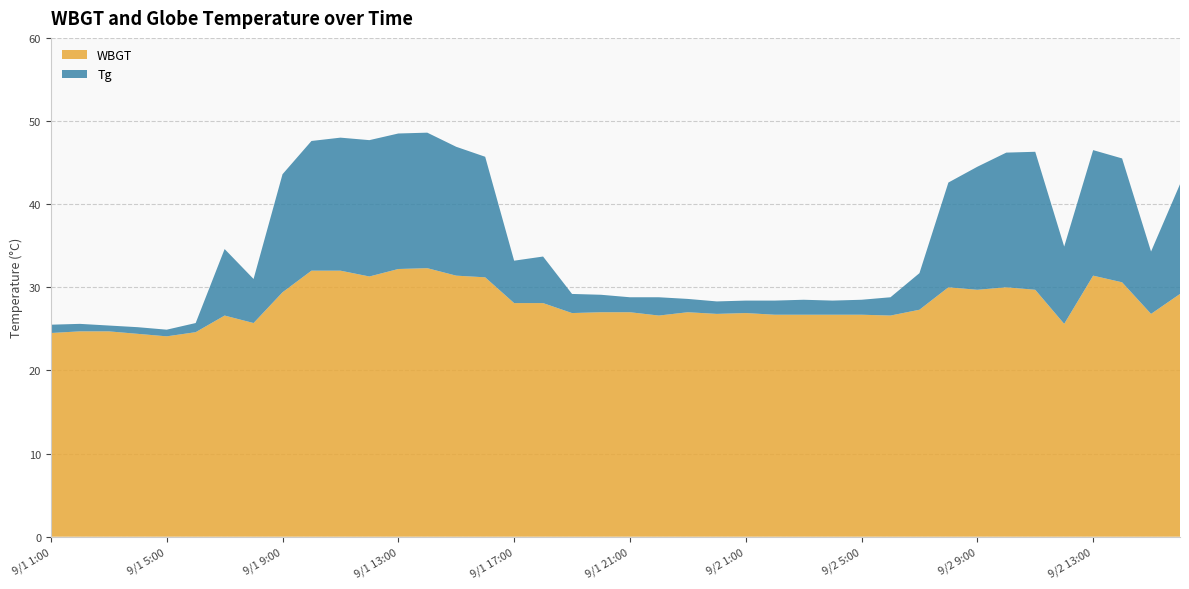

Reading left to right, transcribe all the data shown in this chart.

WBGT: 9/1 1:00=24.5	9/1 2:00=24.7	9/1 3:00=24.7	9/1 4:00=24.4	9/1 5:00=24.1	9/1 6:00=24.6	9/1 7:00=26.6	9/1 8:00=25.7	9/1 9:00=29.4	9/1 10:00=32.0	9/1 11:00=32.0	9/1 12:00=31.3	9/1 13:00=32.2	9/1 14:00=32.3	9/1 15:00=31.4	9/1 16:00=31.2	9/1 17:00=28.1	9/1 18:00=28.1	9/1 19:00=26.9	9/1 20:00=27.0	9/1 21:00=27.0	9/1 22:00=26.6	9/1 23:00=27.0	9/1 24:00=26.8	9/2 1:00=26.9	9/2 2:00=26.7	9/2 3:00=26.7	9/2 4:00=26.7	9/2 5:00=26.7	9/2 6:00=26.6	9/2 7:00=27.3	9/2 8:00=30.0	9/2 9:00=29.7	9/2 10:00=30.0	9/2 11:00=29.7	9/2 12:00=25.6	9/2 13:00=31.4	9/2 14:00=30.6	9/2 15:00=26.8	9/2 16:00=29.2
Tg: 9/1 1:00=25.5	9/1 2:00=25.6	9/1 3:00=25.4	9/1 4:00=25.2	9/1 5:00=24.9	9/1 6:00=25.7	9/1 7:00=34.6	9/1 8:00=31.0	9/1 9:00=43.6	9/1 10:00=47.6	9/1 11:00=48.0	9/1 12:00=47.7	9/1 13:00=48.5	9/1 14:00=48.6	9/1 15:00=46.9	9/1 16:00=45.7	9/1 17:00=33.2	9/1 18:00=33.7	9/1 19:00=29.2	9/1 20:00=29.1	9/1 21:00=28.8	9/1 22:00=28.8	9/1 23:00=28.6	9/1 24:00=28.3	9/2 1:00=28.4	9/2 2:00=28.4	9/2 3:00=28.5	9/2 4:00=28.4	9/2 5:00=28.5	9/2 6:00=28.8	9/2 7:00=31.7	9/2 8:00=42.6	9/2 9:00=44.5	9/2 10:00=46.2	9/2 11:00=46.3	9/2 12:00=34.9	9/2 13:00=46.5	9/2 14:00=45.5	9/2 15:00=34.3	9/2 16:00=42.4